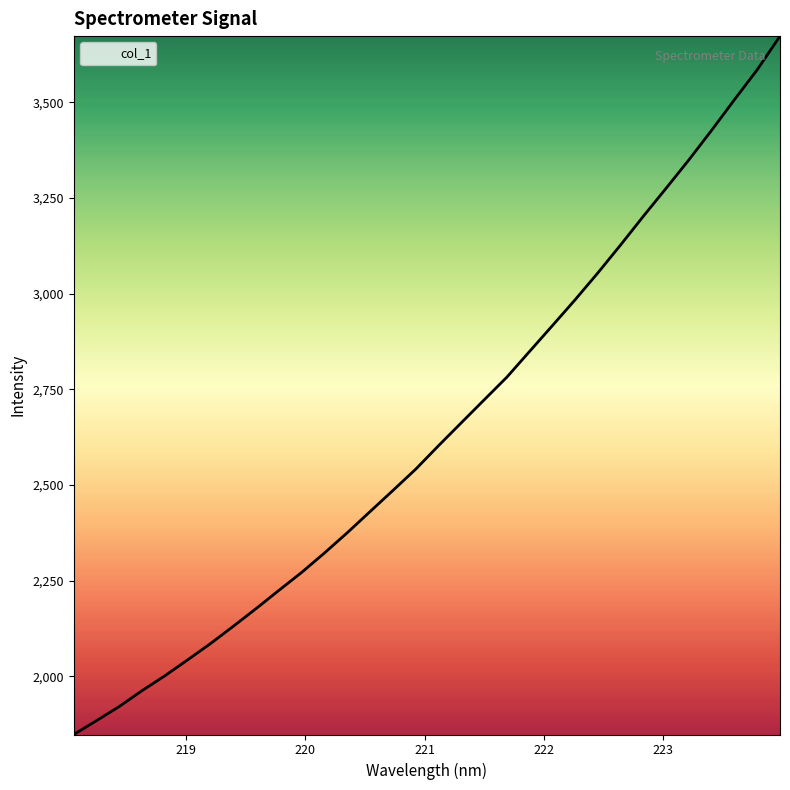

What is the maximum value shown in the chart?

3673.4